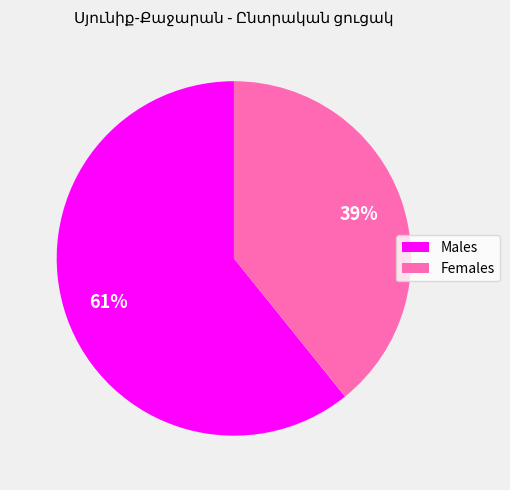

Is there a majority slice in this chart?

Yes